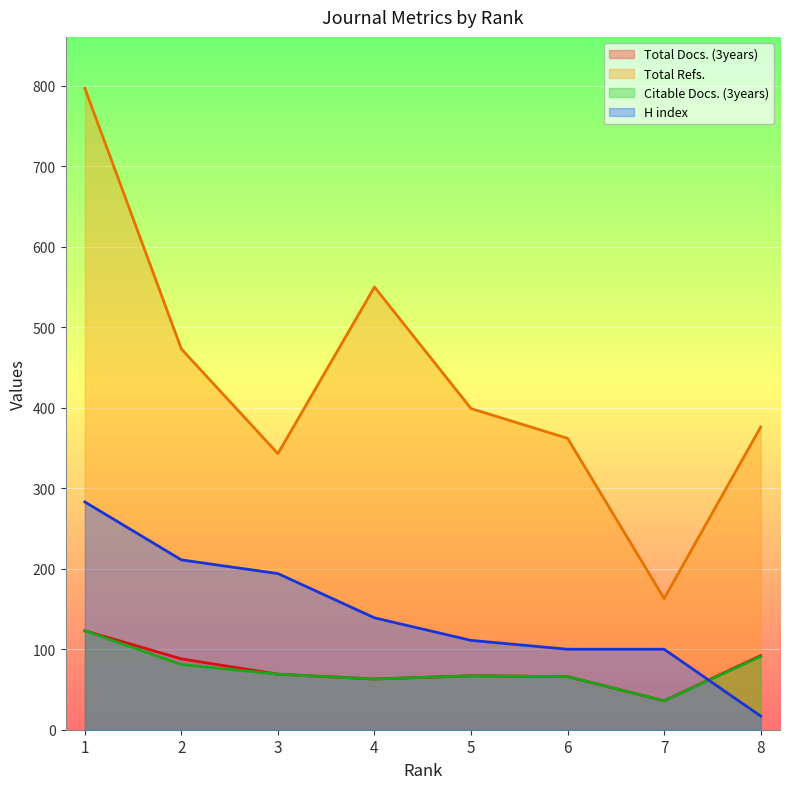

What is the average value of the Citable Docs. (3years) series?

74